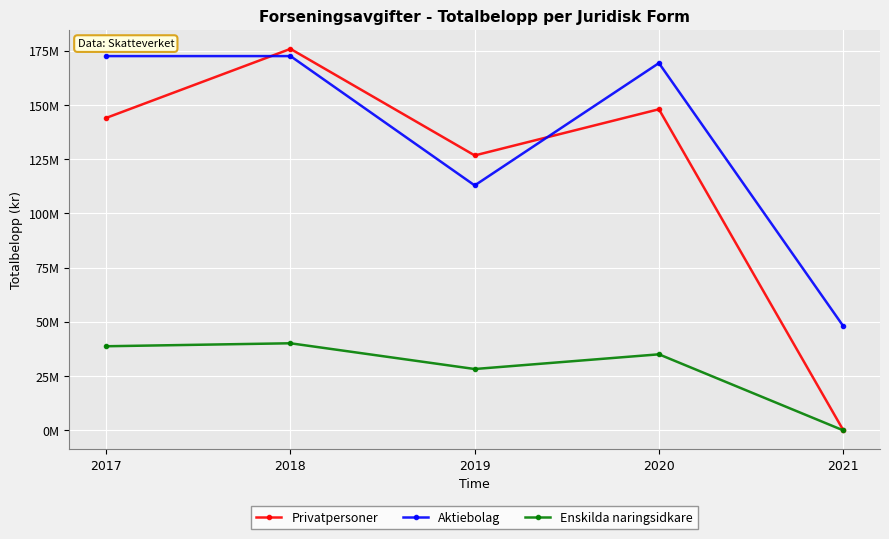

What are all the series names shown in the legend?

Privatpersoner, Aktiebolag, Enskilda naringsidkare